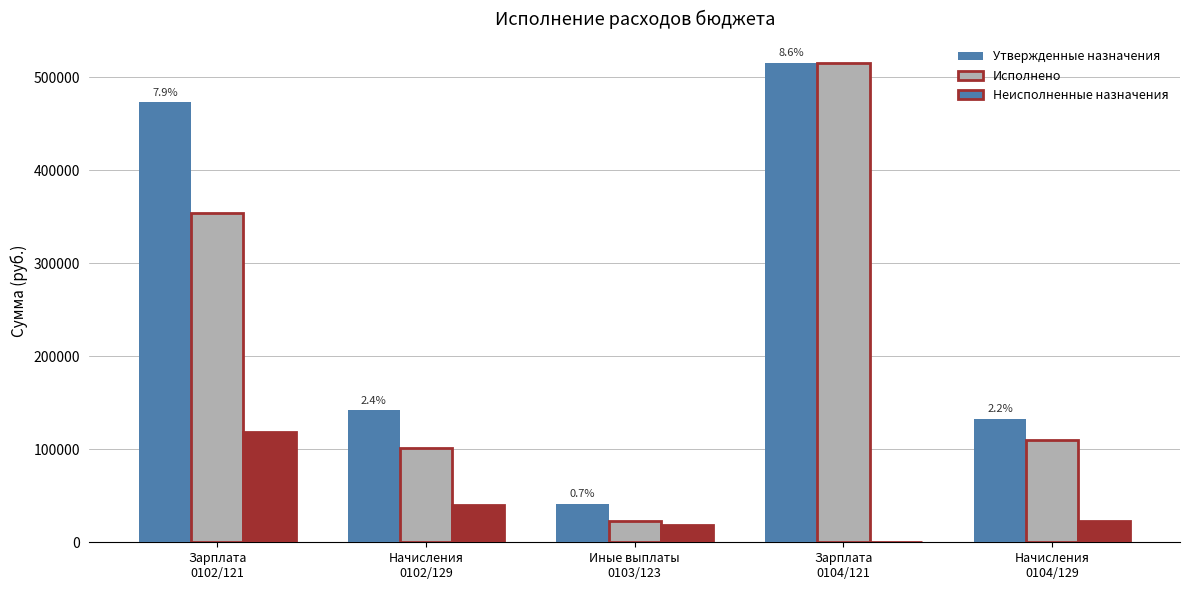

At which label does Неисполненные назначения reach its peak?

Зарплата
0102/121